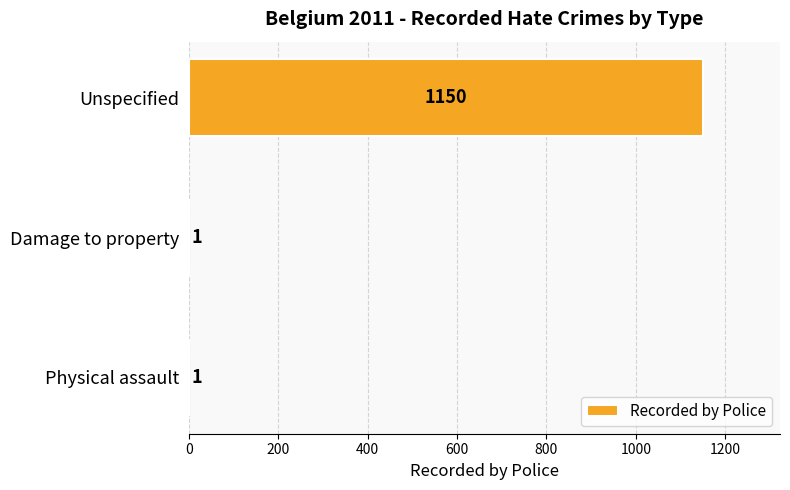

At which category does the chart reach its peak across all series?

Unspecified